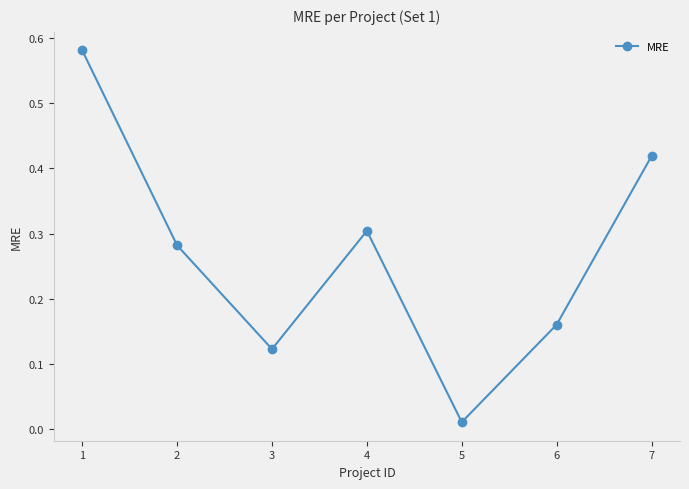

What is the sum of all values?

1.9